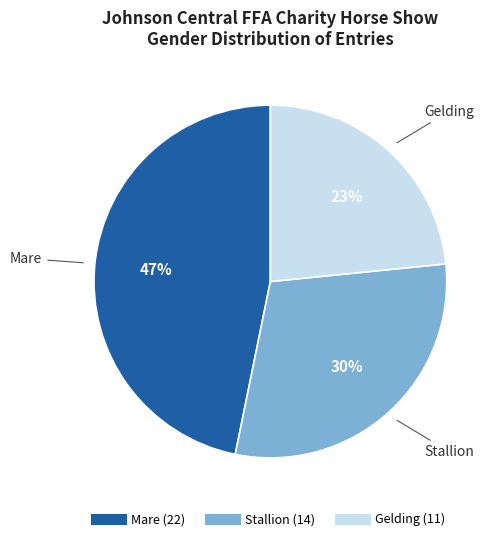

How many segments does this pie chart have?

3